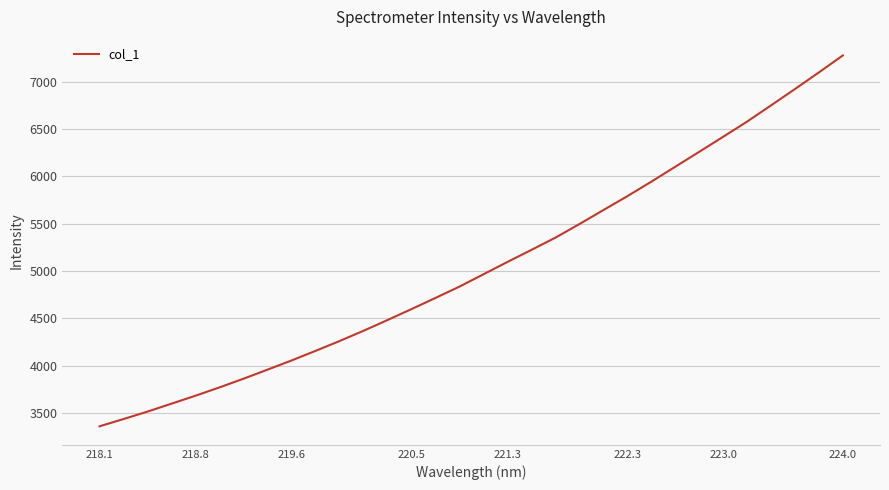

Does the chart have visible grid lines?

Yes